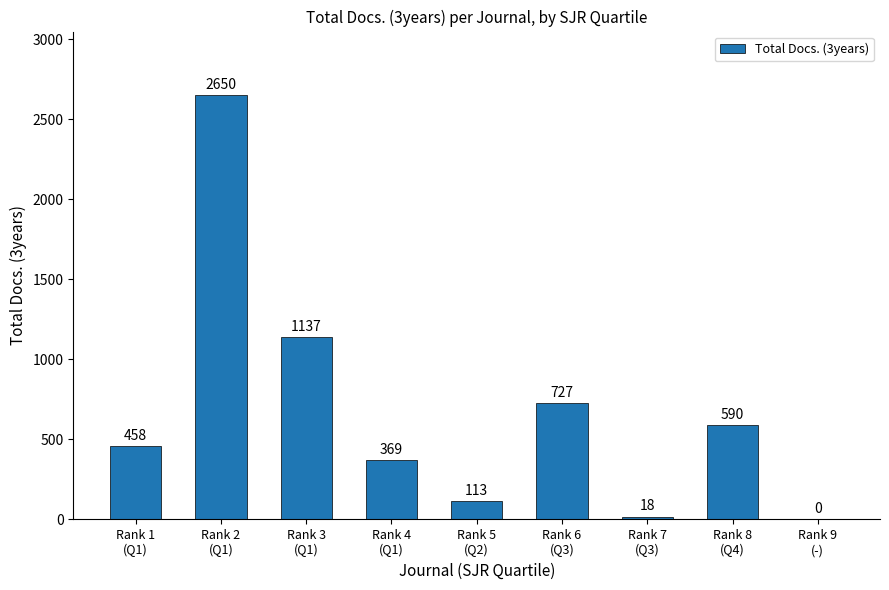

How many values are above zero?

8